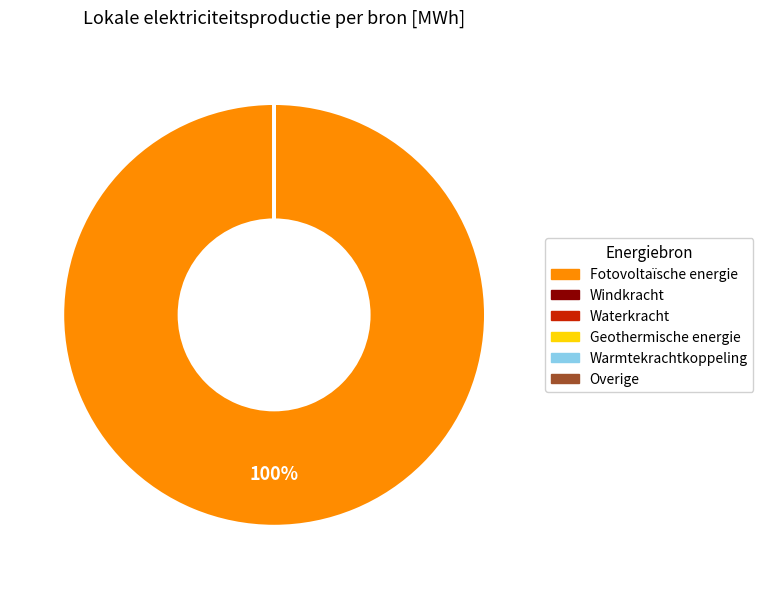

What is the majority slice?

Fotovoltaïsche energie